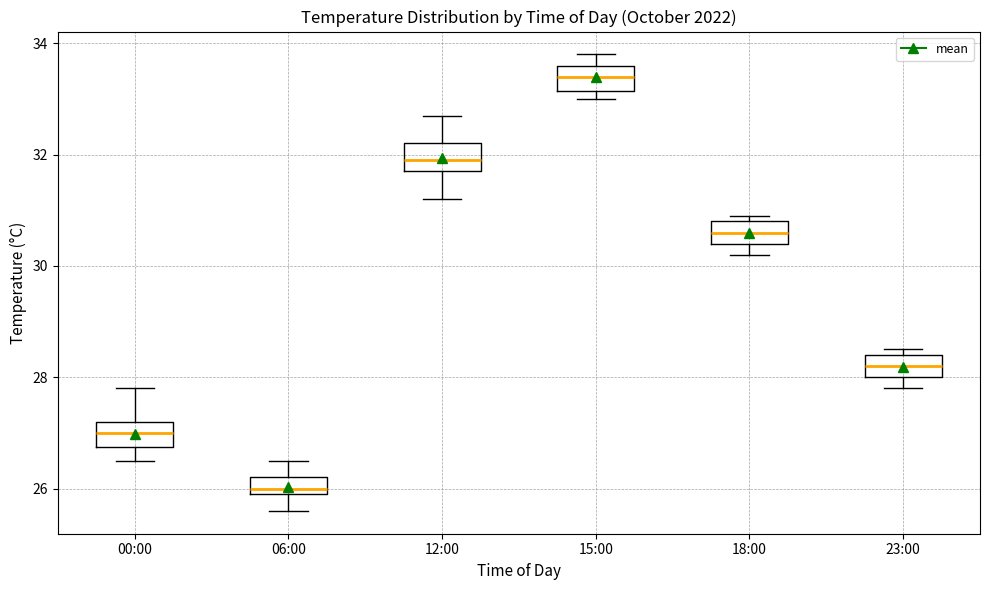

Which box's median line is the lowest?

06:00